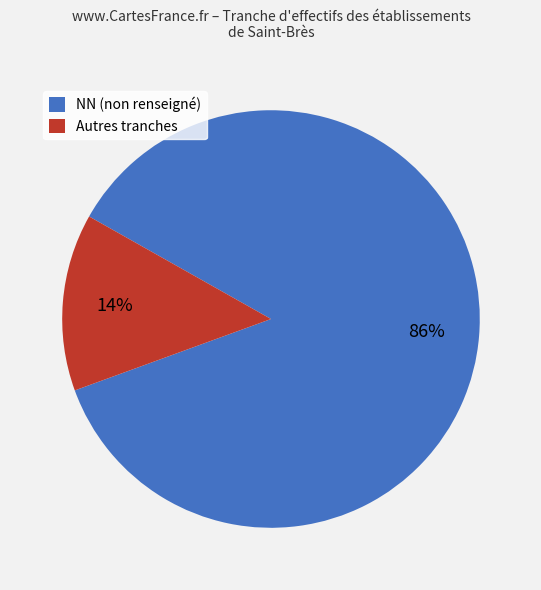

True or false: NN (non renseigné) accounts for 86% of the total.

True